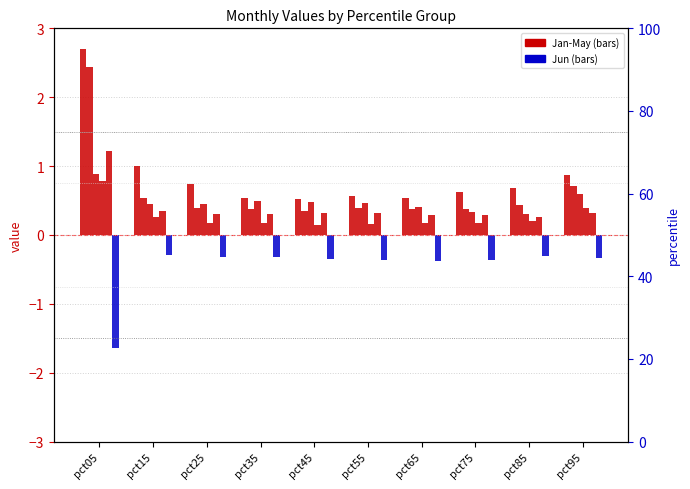

True or false: May has a value of 0.1 at pct75.

False